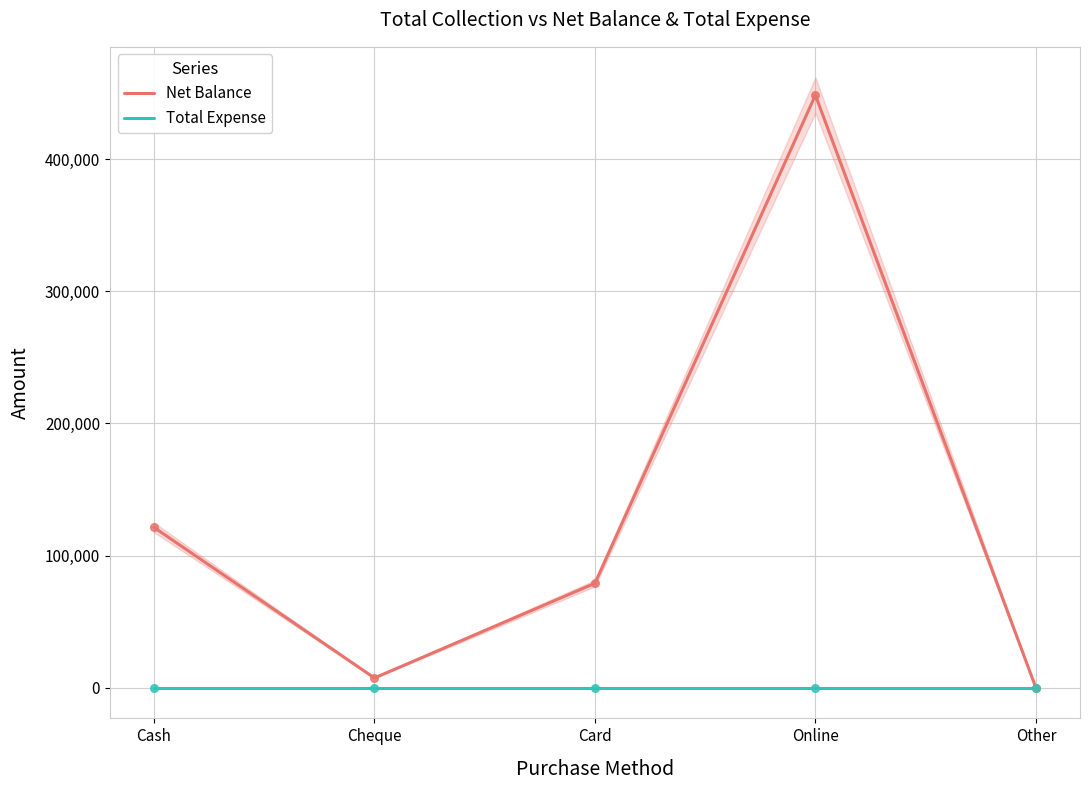

At how many categories does at least one series exceed 45279?

3